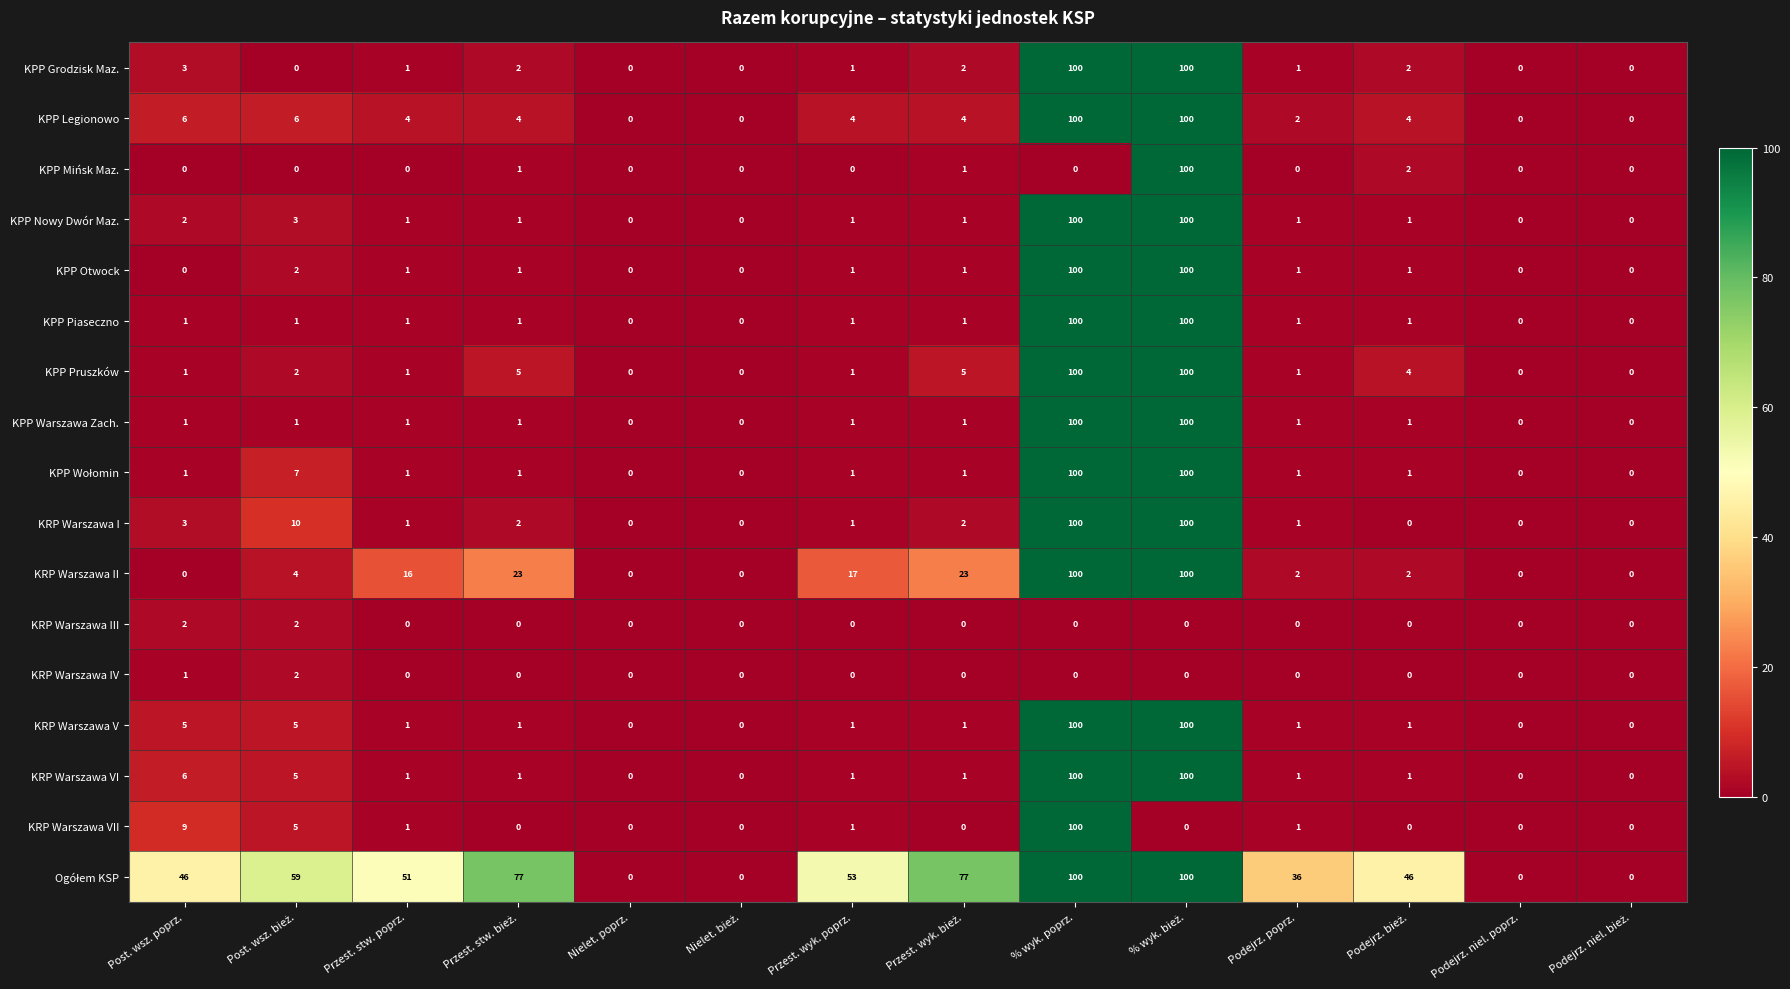

What is the sum of all KRP Warszawa VI values?

217